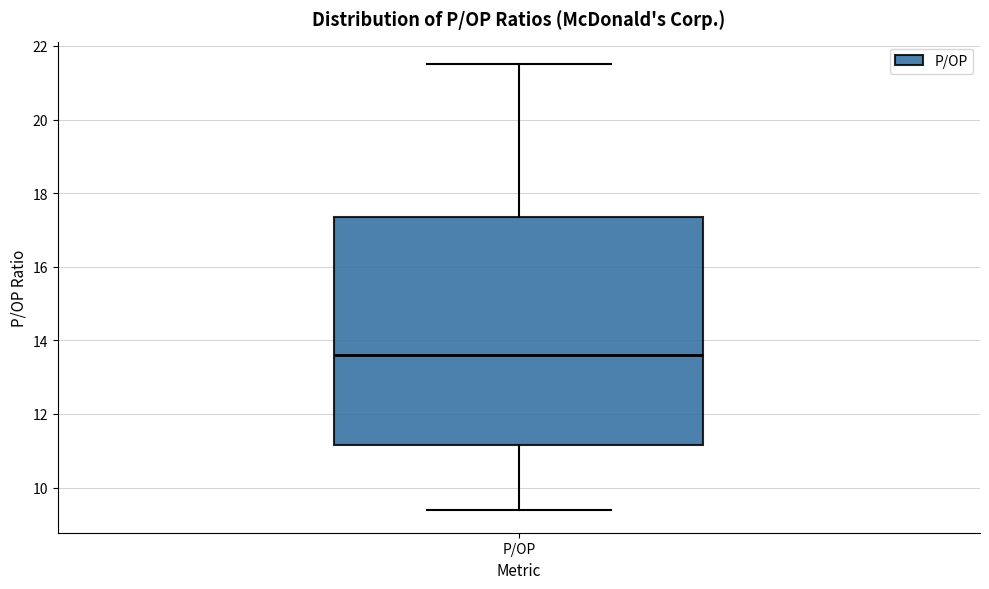

Transcribe this box plot: give where the median line is, the range the box spans, and where the two whiskers end, as read against the y-axis. The values are not printed on the chart, so give them approximately, as read against the axis.

median 13.6, box 11.2 to 17.4, whiskers 9.4 to 21.6